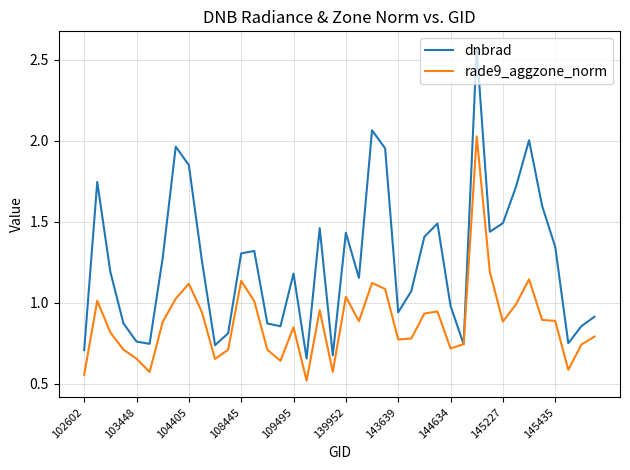

Is this an area chart (filled region under the line)?

No